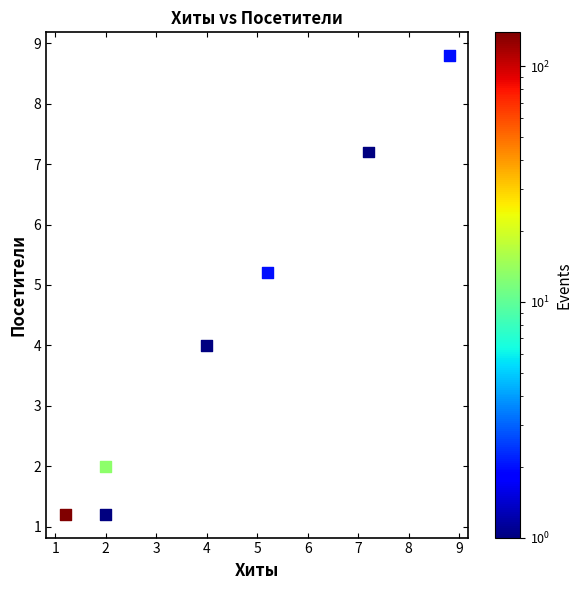

What is the range of Y values (max minus min)?

7.6